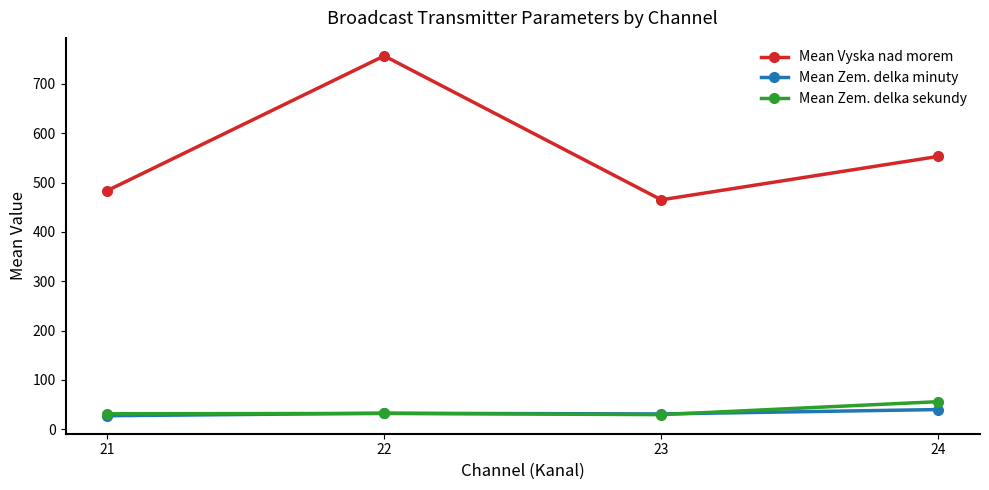

At which category does Mean Vyska nad morem reach its first local peak?

22